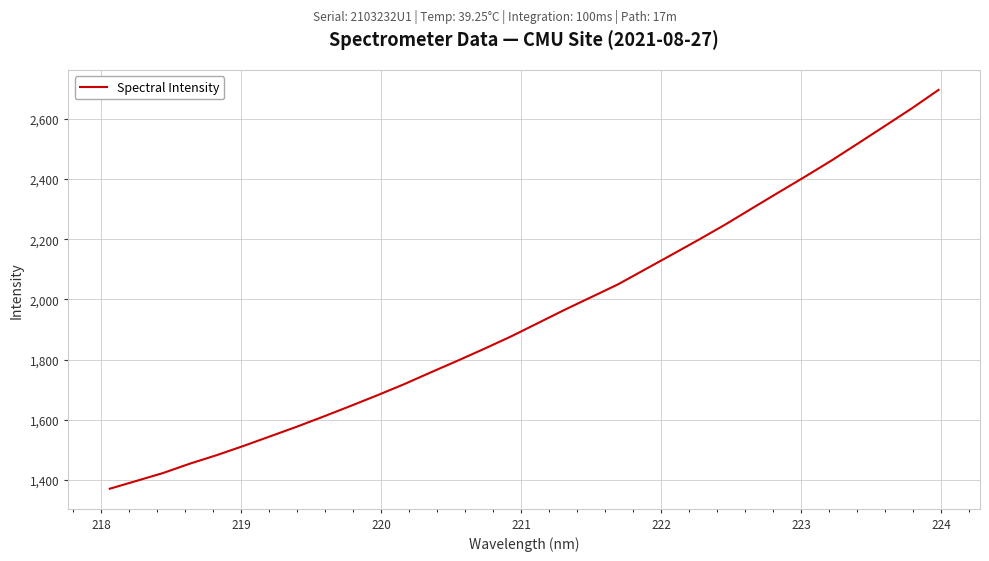

What is the greatest value displayed?

2696.7